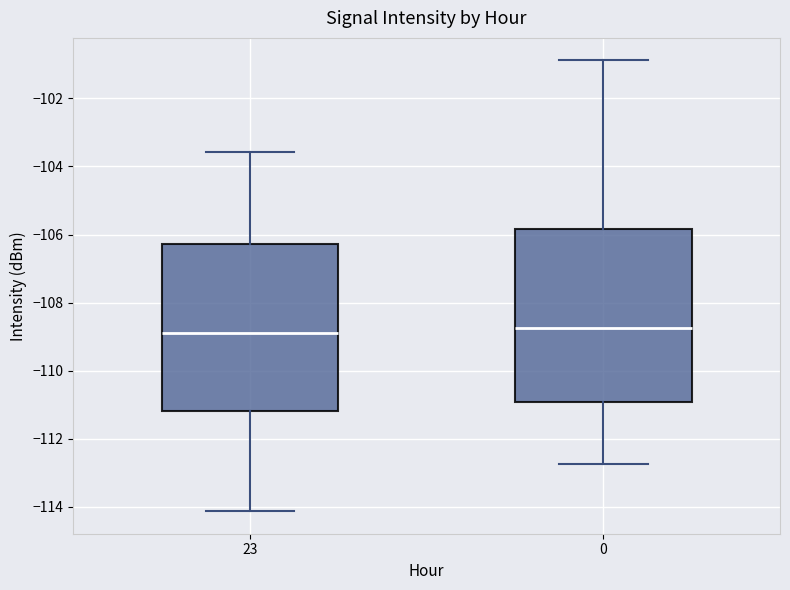

Reading left to right, read every box against the y-axis: the position of its median line, the range the box covers, and the ends of its whiskers. The values are not printed on the chart, so give them approximately, as read against the axis.

23: median -108.8, box -111.2 to -106.2, whiskers -114.2 to -103.6
0: median -108.8, box -111.0 to -105.8, whiskers -112.8 to -100.8